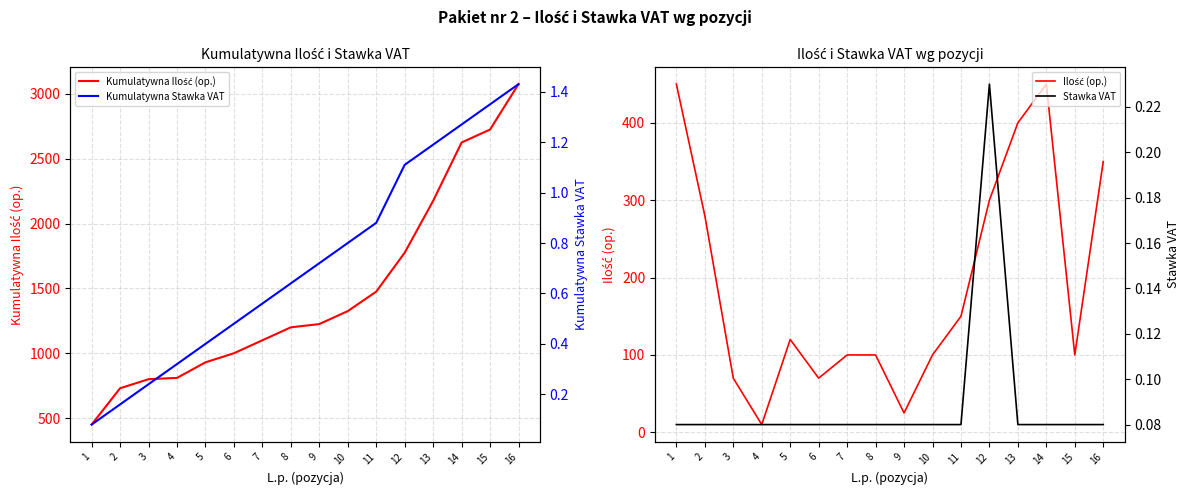

Where is Kumulatywna Stawka VAT nearest to the value 0?

1